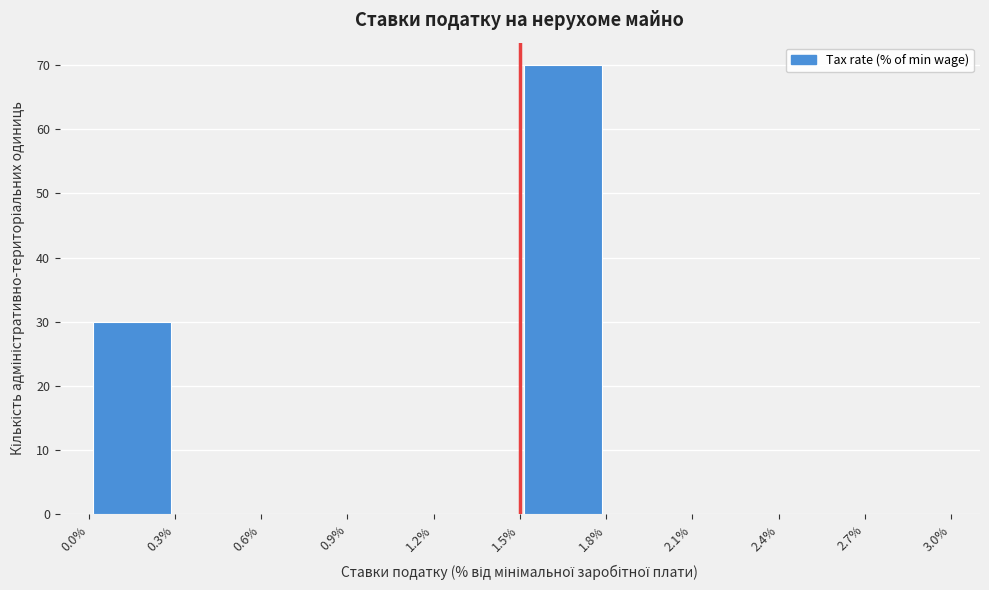

Reading left to right, transcribe this chart: for each bar, give the range it covers on the x-axis and its height. The values are not printed on the chart, so give them approximately, as read against the axis.

0.0% to 0.3%: 30
0.3% to 0.6%: 0
0.6% to 0.9%: 0
0.9% to 1.2%: 0
1.2% to 1.5%: 0
1.5% to 1.8%: 70
1.8% to 2.1%: 0
2.1% to 2.4%: 0
2.4% to 2.7%: 0
2.7% to 3.0%: 0